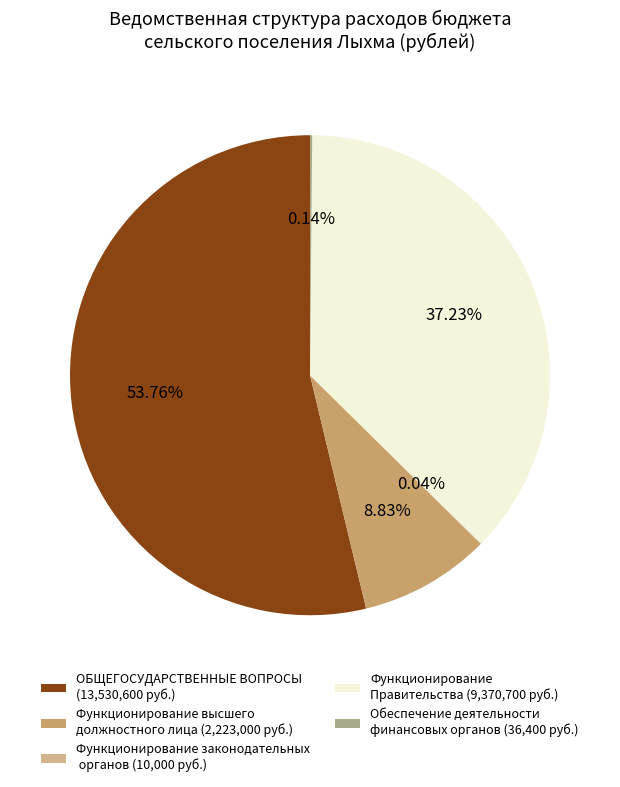

Is it true that Функционирование законодательных органов is 0% of the pie?

True